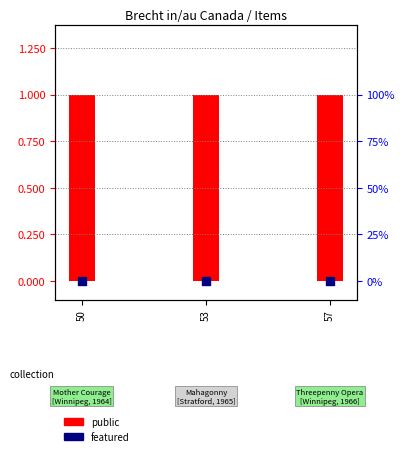

Which series has the largest Y range (max minus min)?

public